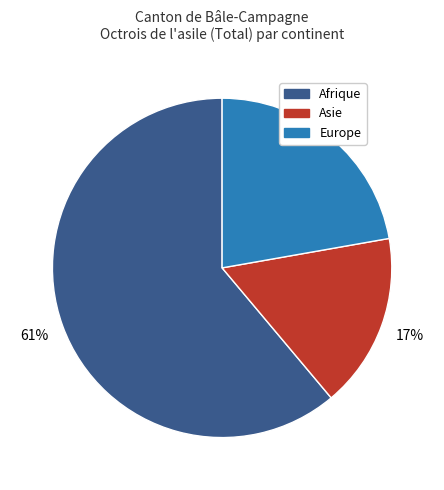

Does any single category account for the majority?

Yes